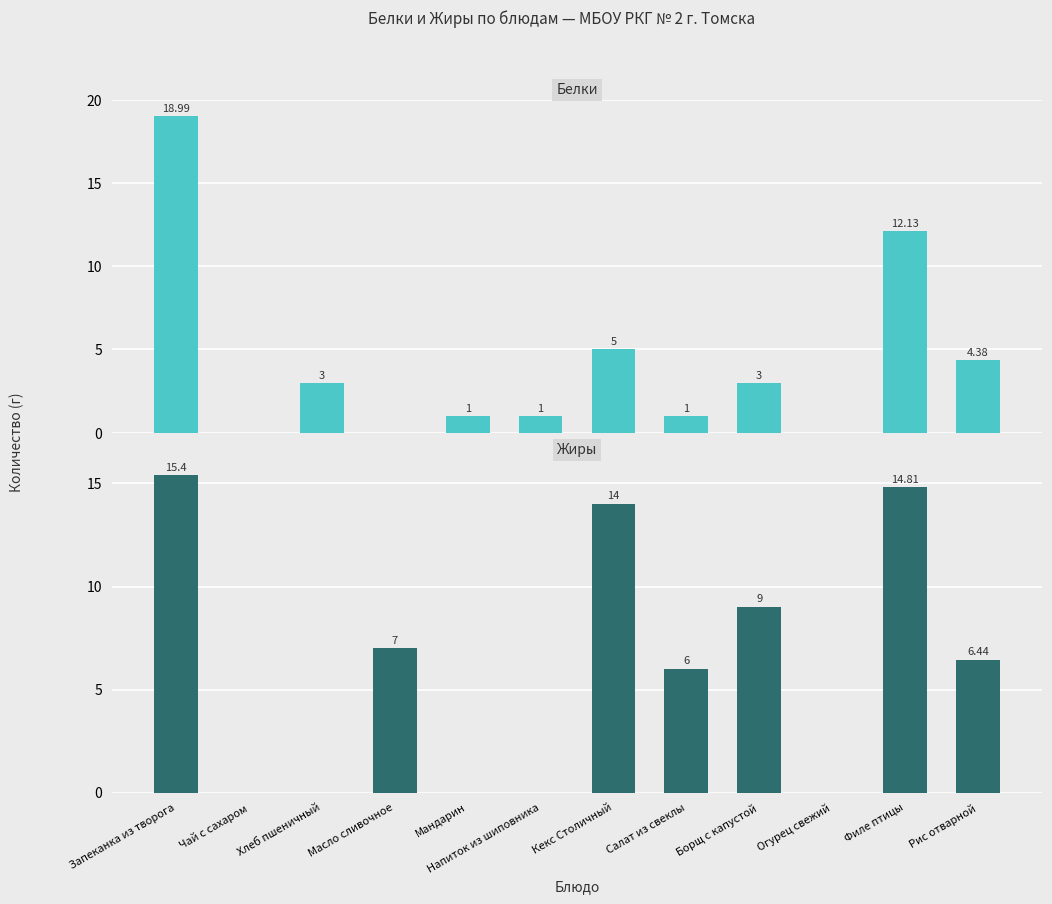

How many bars are there in each group?

2